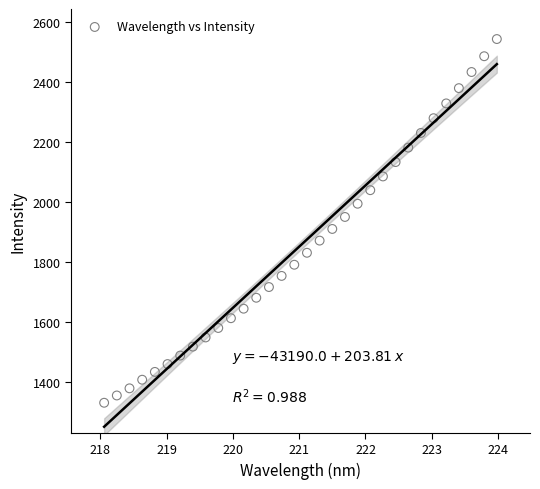

What is the range of X values (max minus min)?

5.9